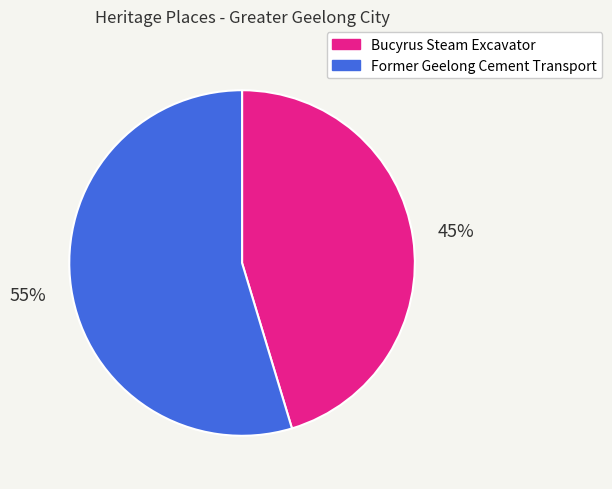

What is the majority slice?

Former Geelong Cement Transport